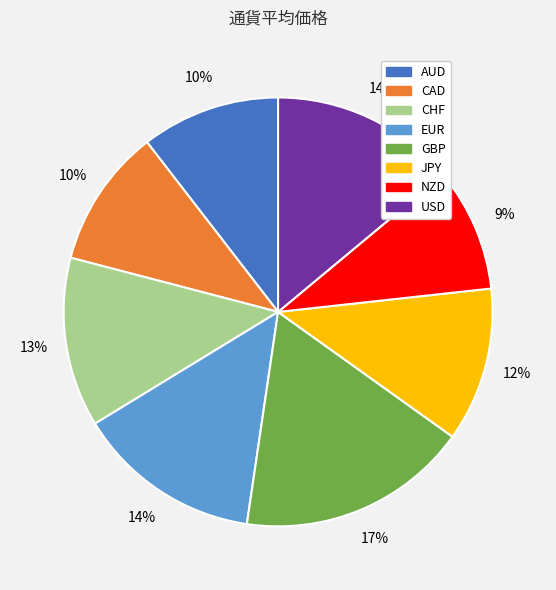

To the nearest percent, what percentage of the pie is CHF?

13%